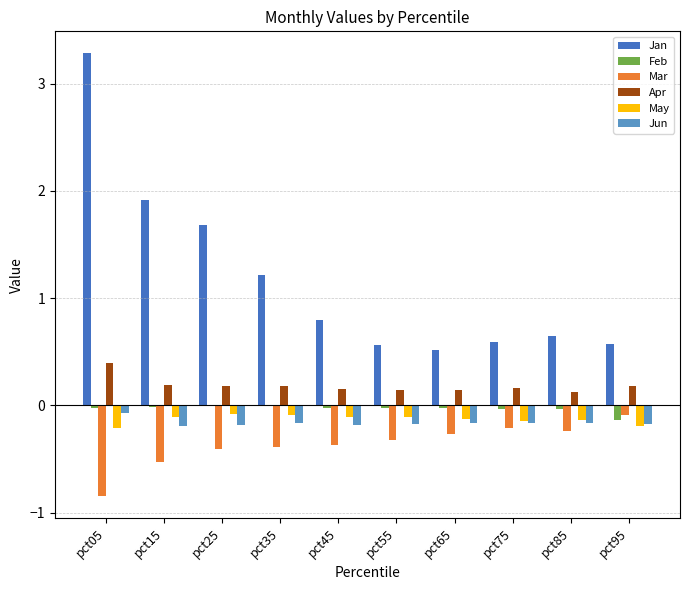

Are the bars grouped side by side (vs. stacked)?

Yes